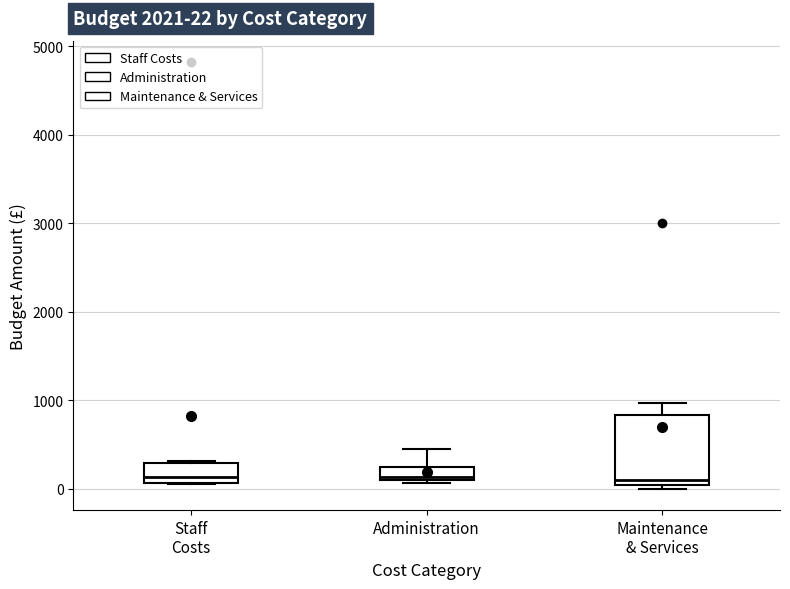

Which box is the tallest, from its lower edge to its upper edge?

Maintenance & Services